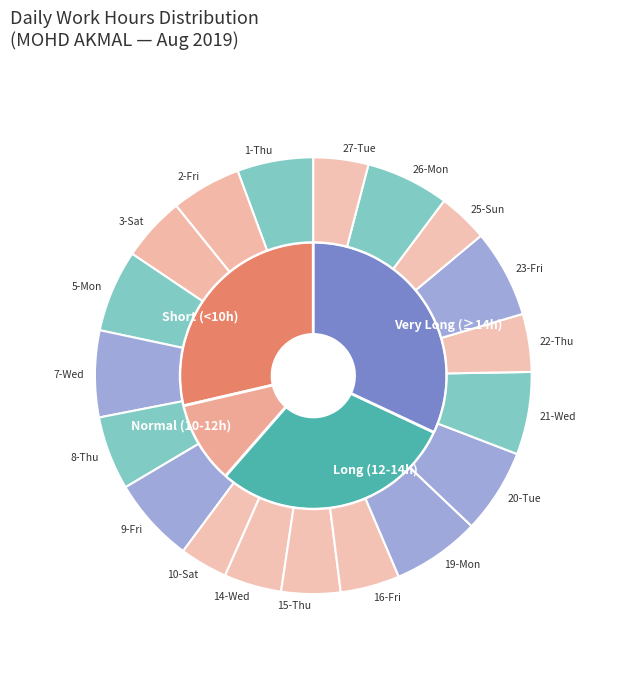

The 5-Mon slice represents 6% of the pie. True or false?

True